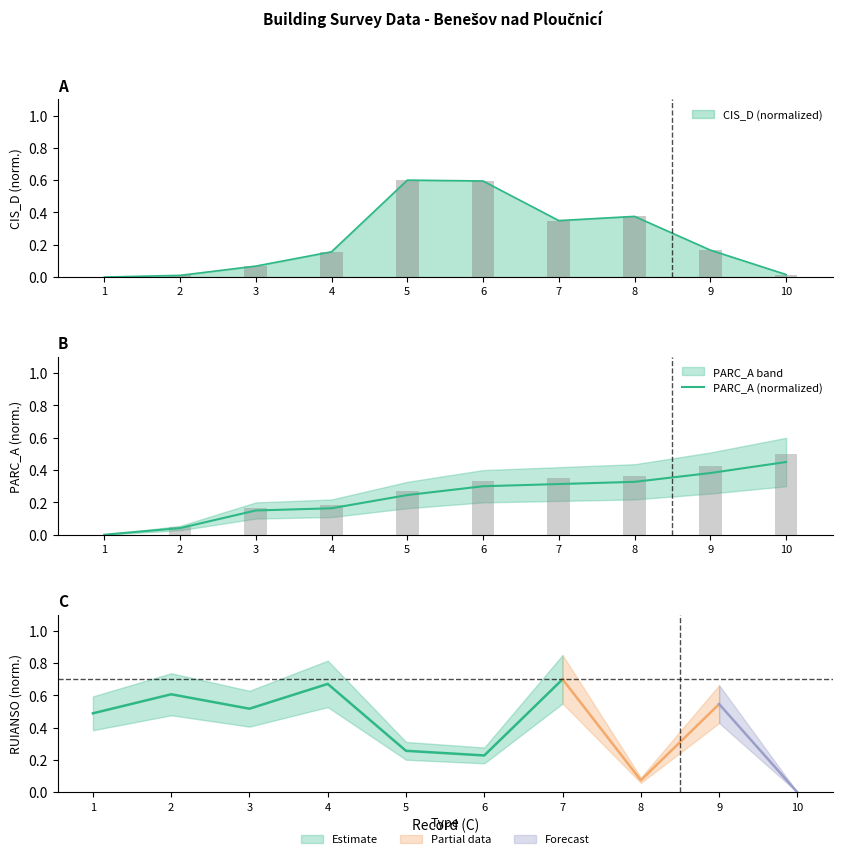

Where is the data nearest to the value 0?

1